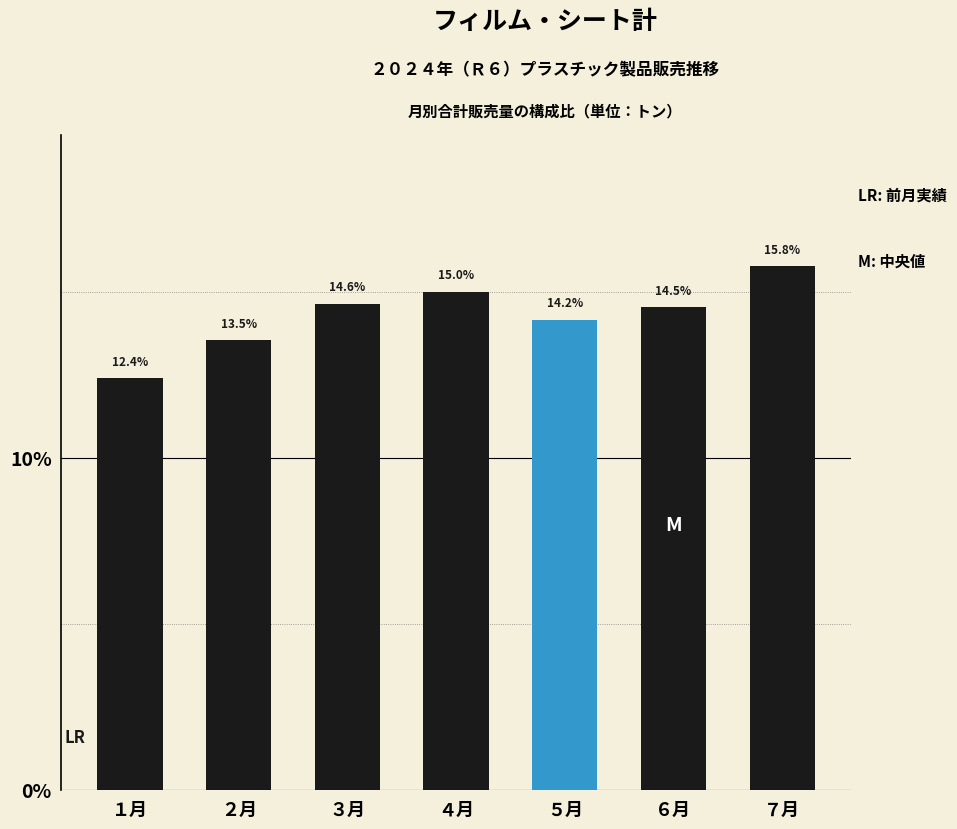

Reading right to left, list all the values displayed in this chart.

15.8	14.5	14.2	15.0	14.6	13.5	12.4